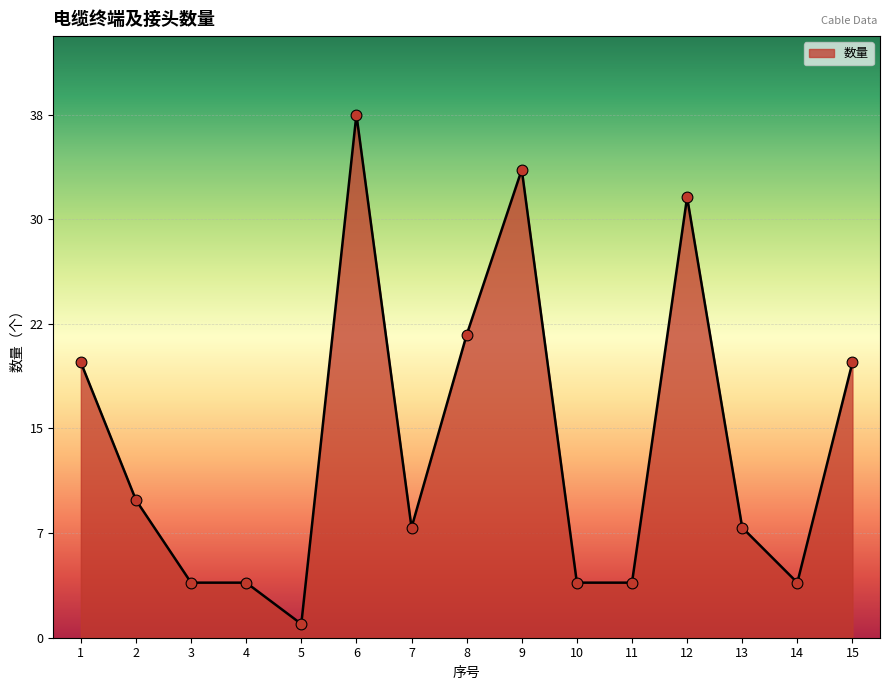

Approximately how many times larger is the value at 13 compared to 10?

2.0